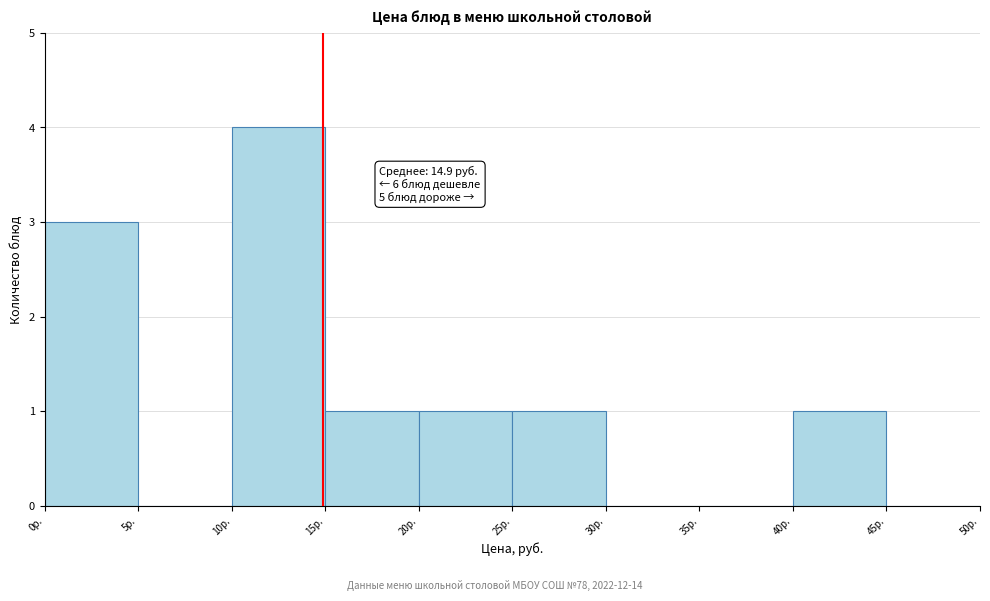

Which range on the x-axis has the tallest bar?

10 to 15